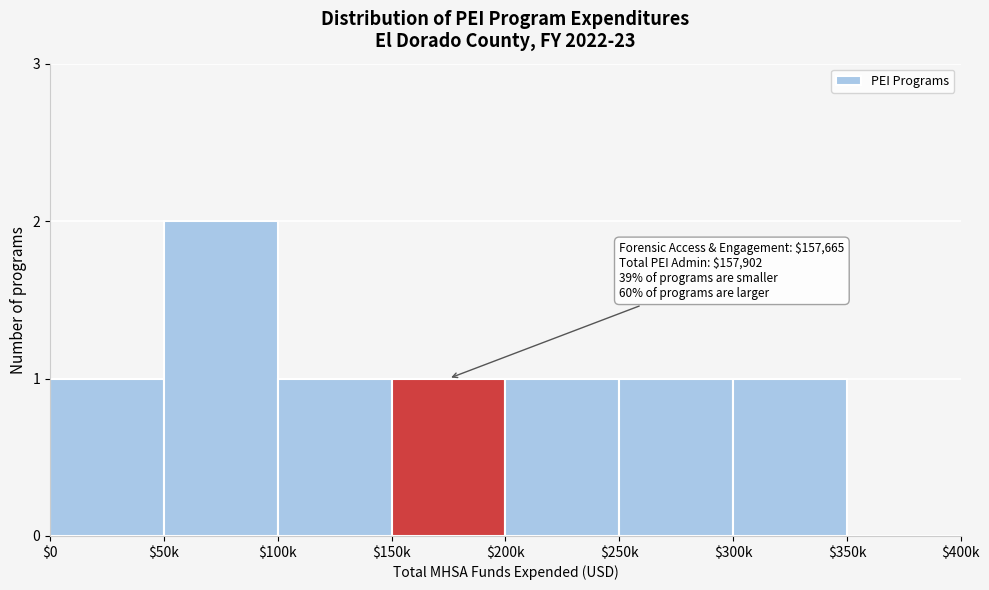

At which category does the chart reach its peak across all series?

$50k